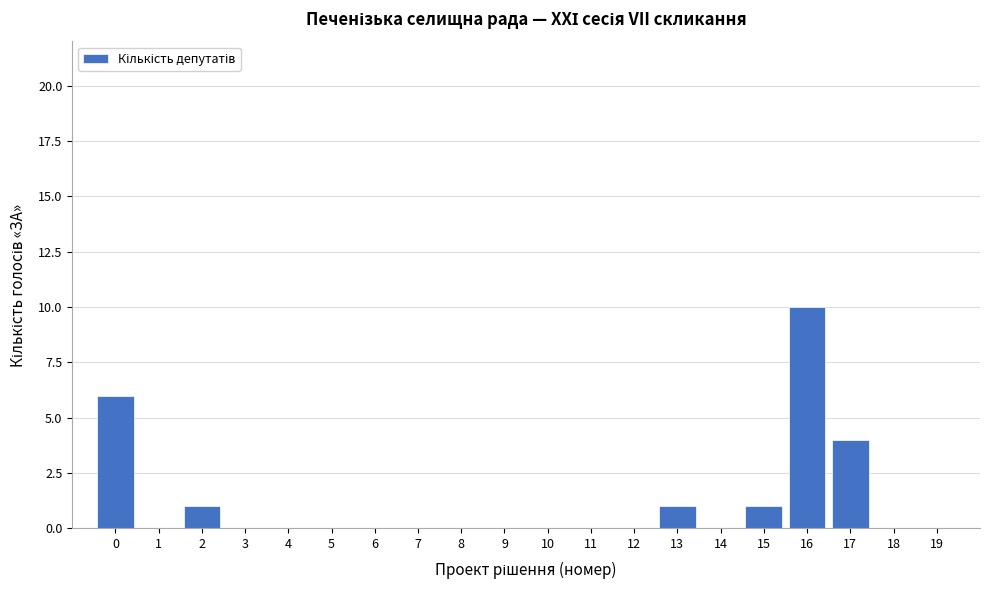

What is the height of the bar covering 14.5 to 15.5 on the x-axis? The values are not printed on the chart, so give them approximately, as read against the axis.

1